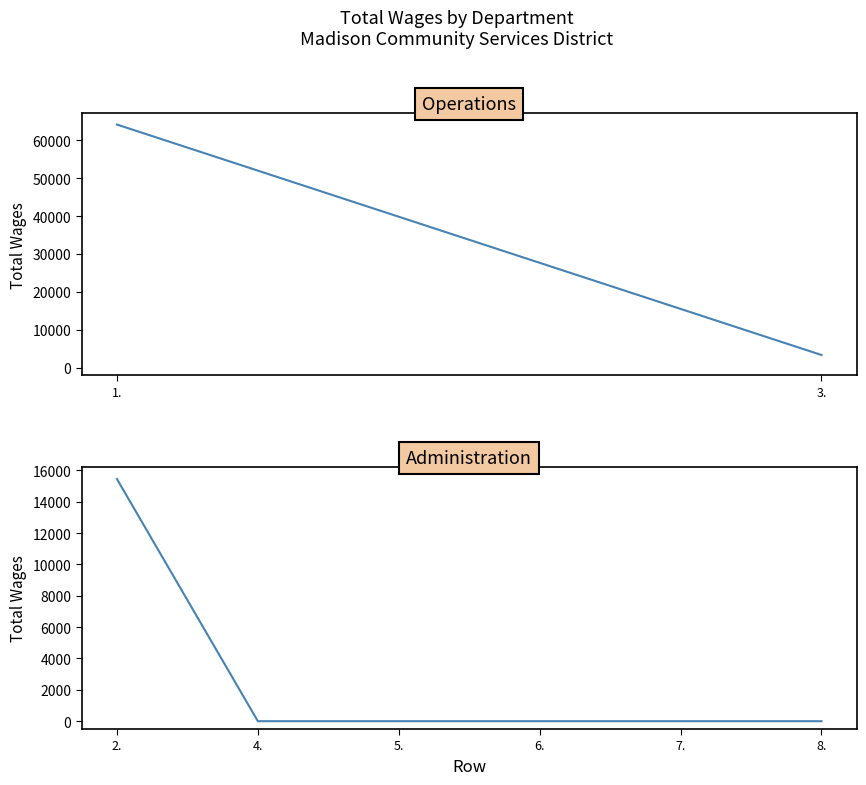

What is the maximum value shown in the chart?

15452